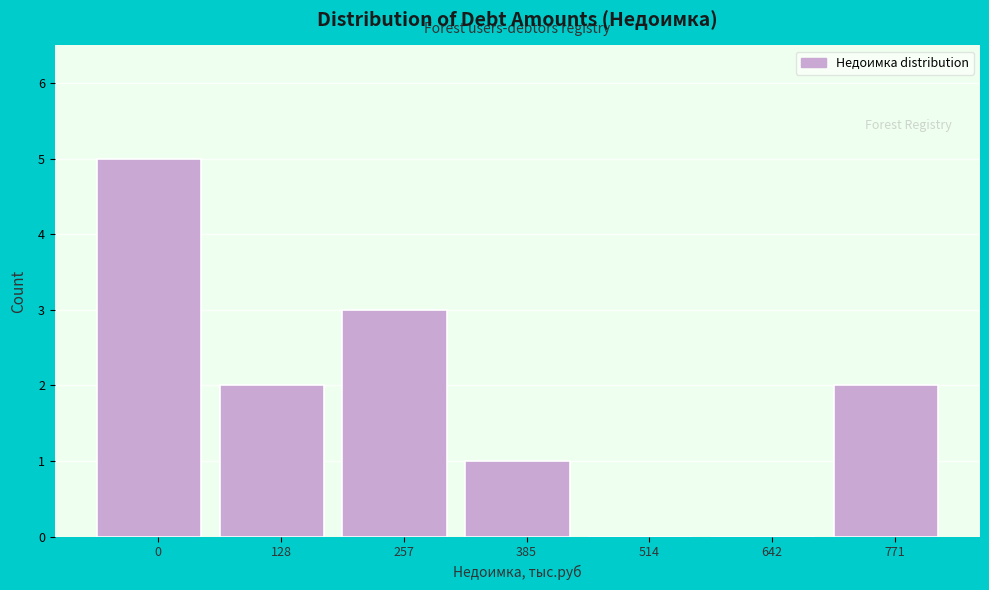

Reading right to left, list all the values displayed in this chart.

771=2	642=0	514=0	385=1	257=3	128=2	0=5